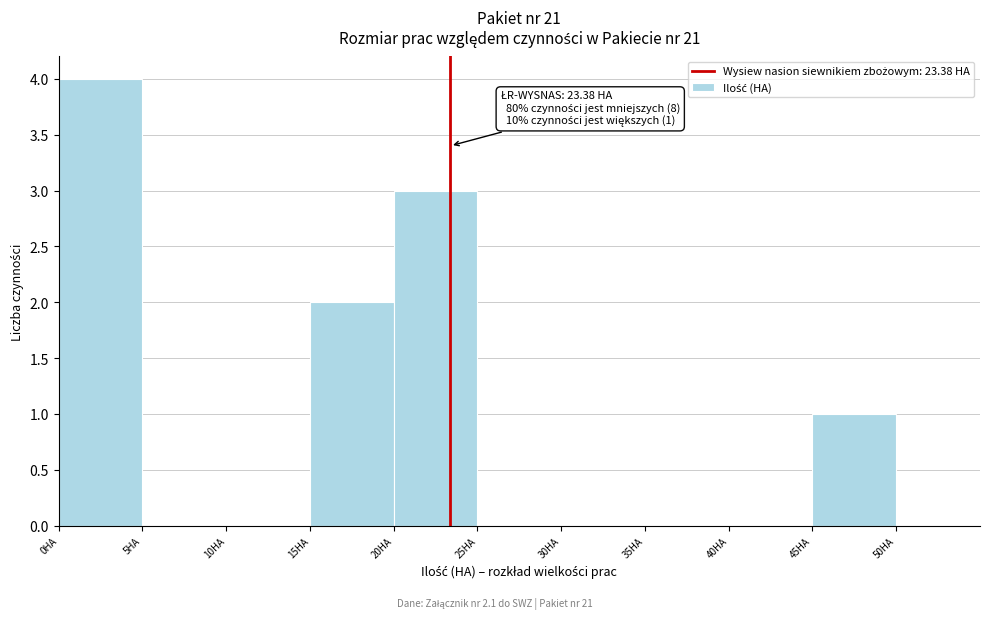

Over which range of the x-axis is the bar tallest?

0 to 5